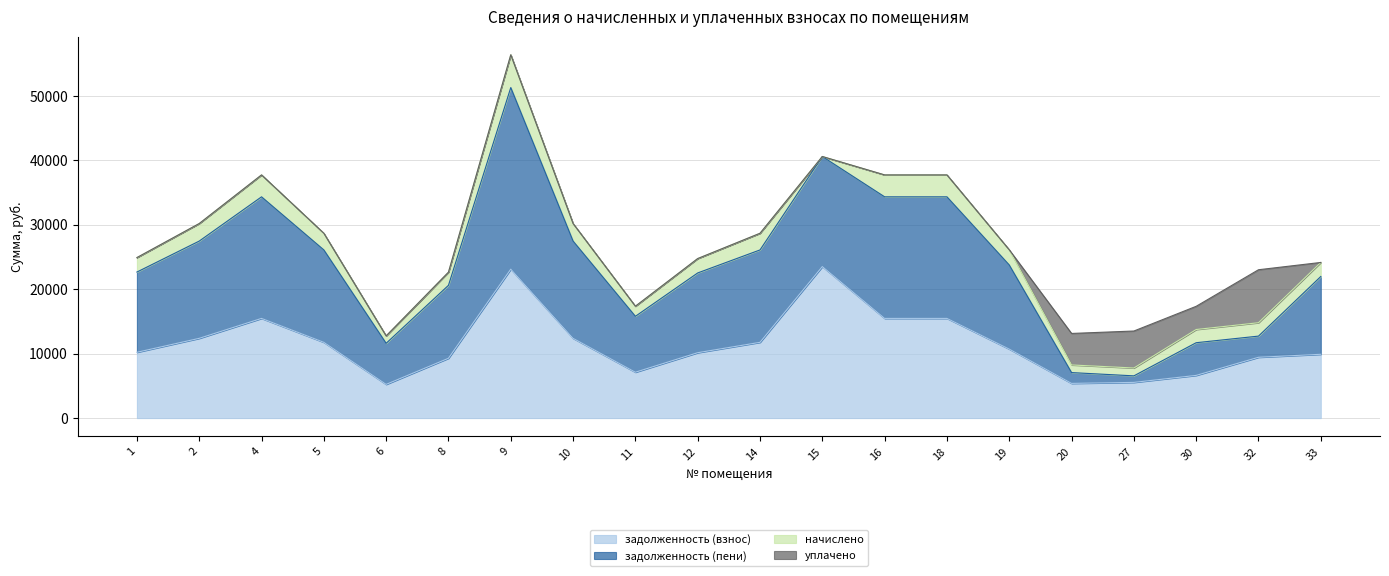

What is the total value across all series at 33?

24145.9